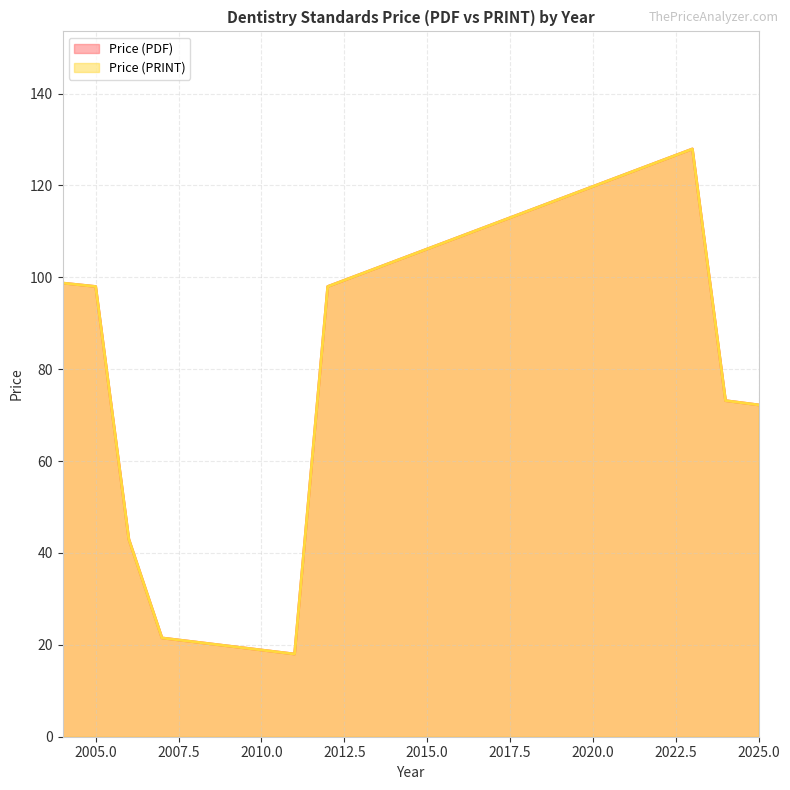

How many values in the Price (PRINT) series are below 74?

10